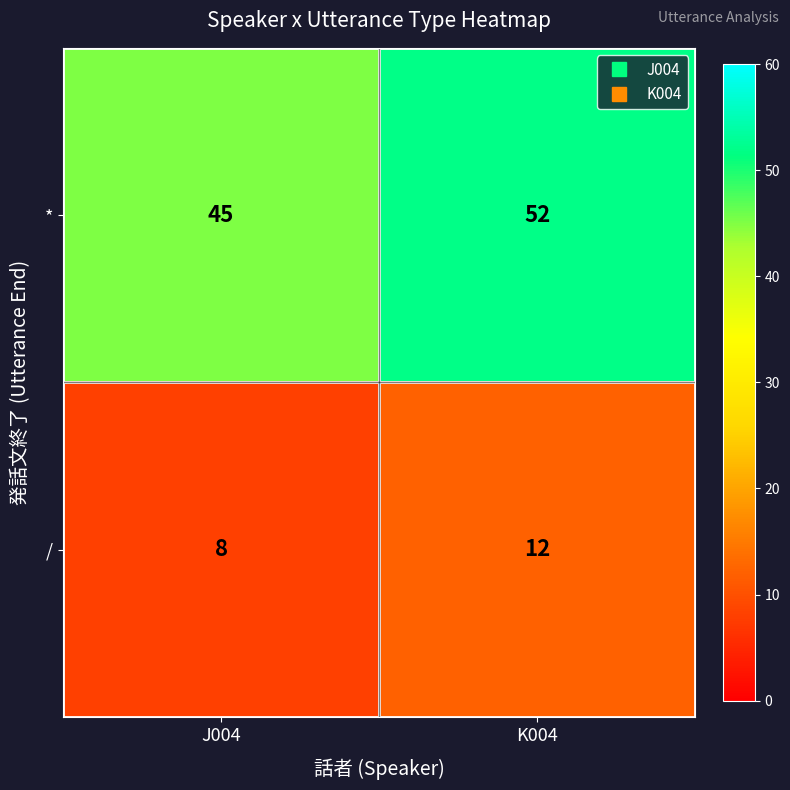

What is the difference between the highest and lowest values at J004?

37